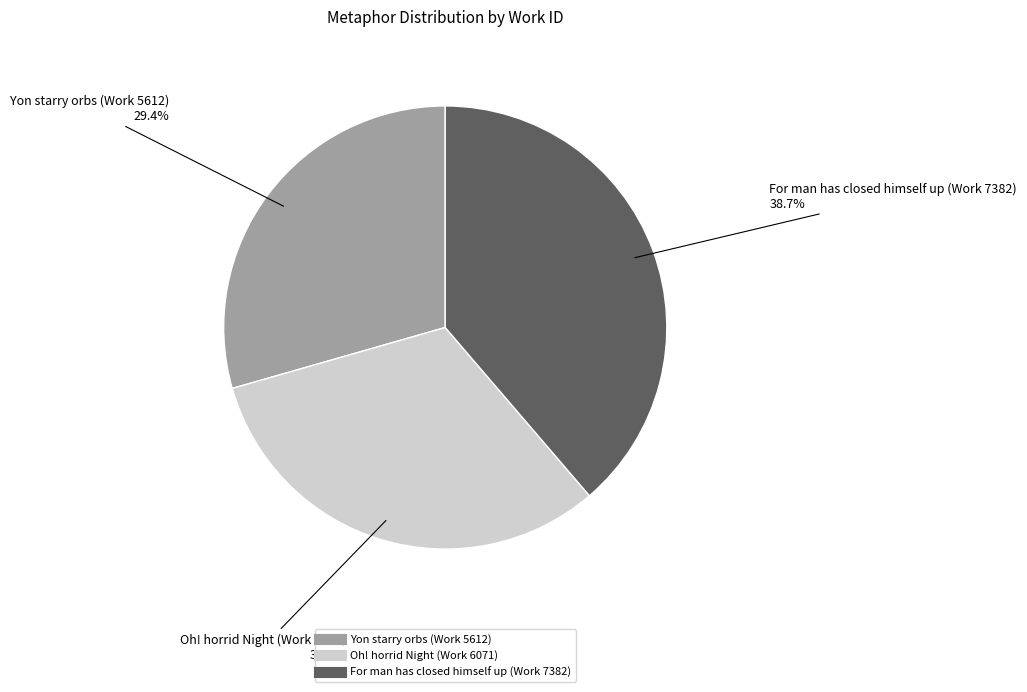

Between For man has closed himself up (Work 7382) and Yon starry orbs (Work 5612), which is larger?

For man has closed himself up (Work 7382)